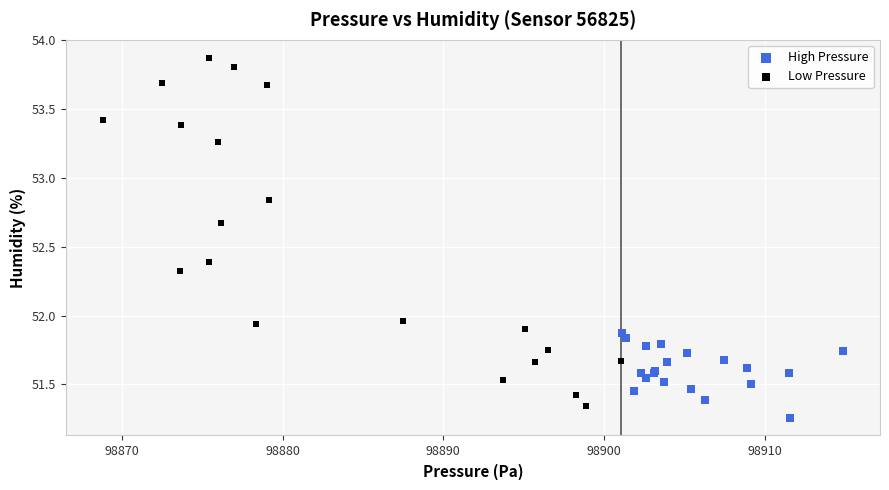

Which series contains the highest Y value?

Low Pressure